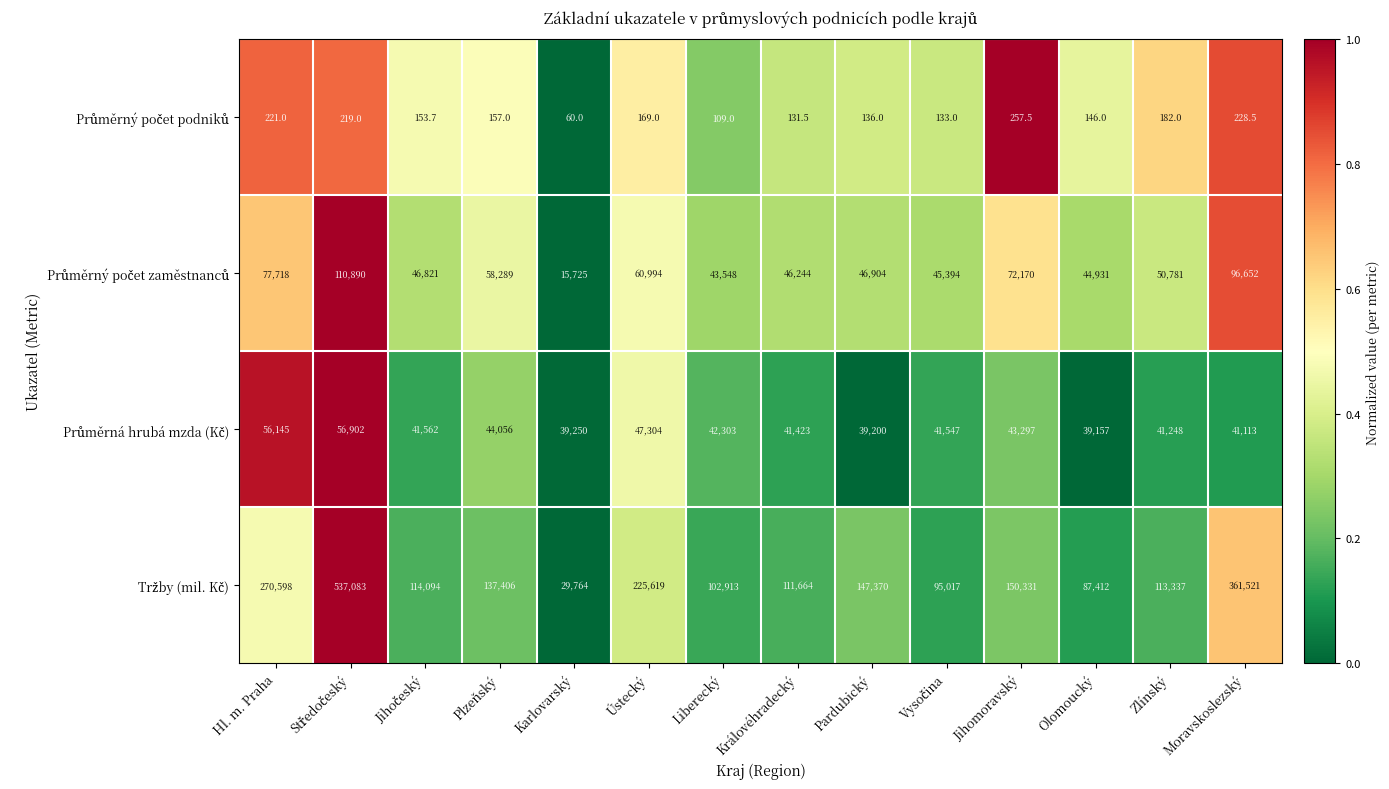

What is the minimum value shown in the chart?

60.0